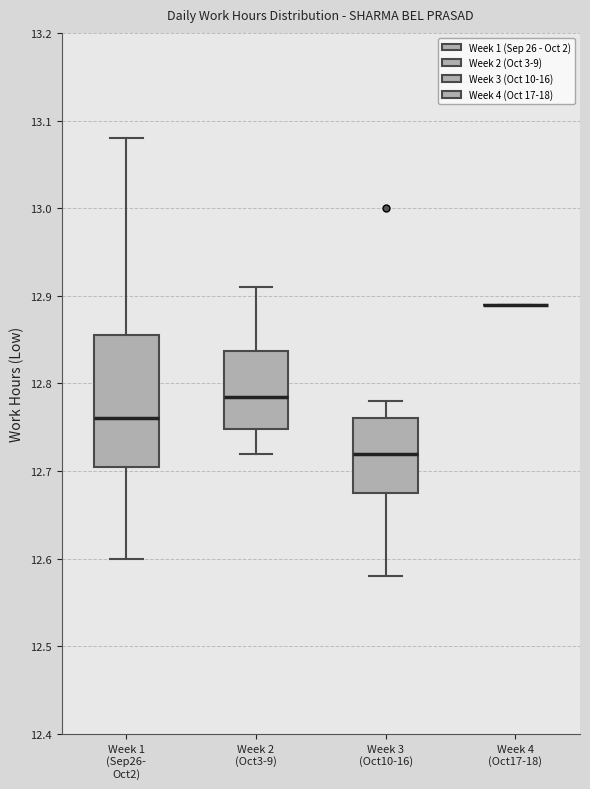

Comparing the boxes themselves (not the whiskers), which one is the tallest?

Week 1 (Sep26- Oct2)